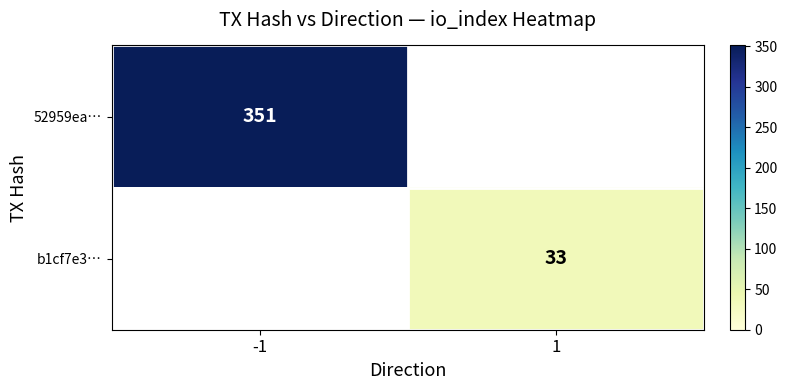

Which category has the lowest value across all series?

1